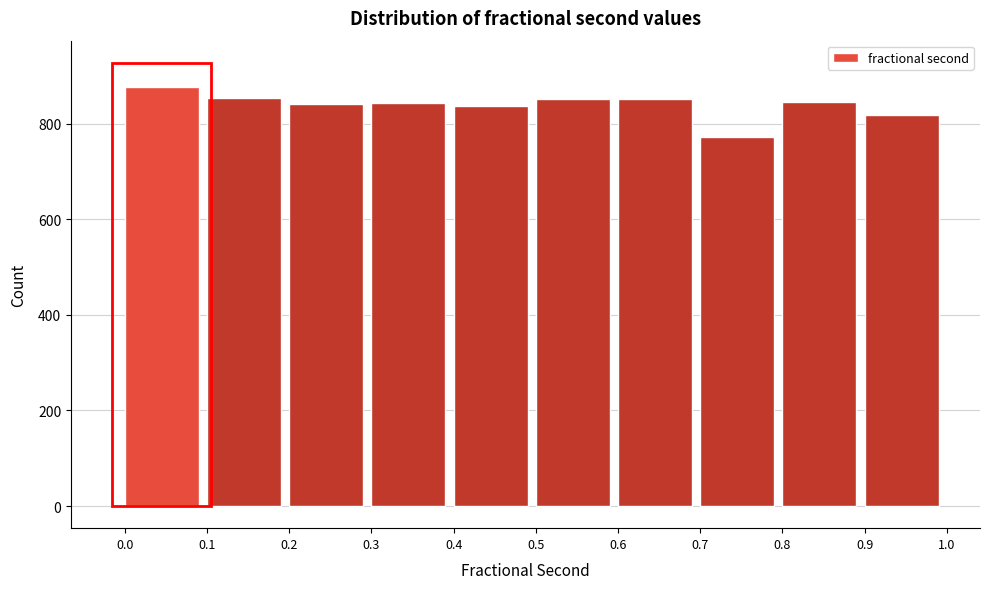

What is the height of the bar covering 0.9 to 1.0 on the x-axis? The values are not printed on the chart, so give them approximately, as read against the axis.

820